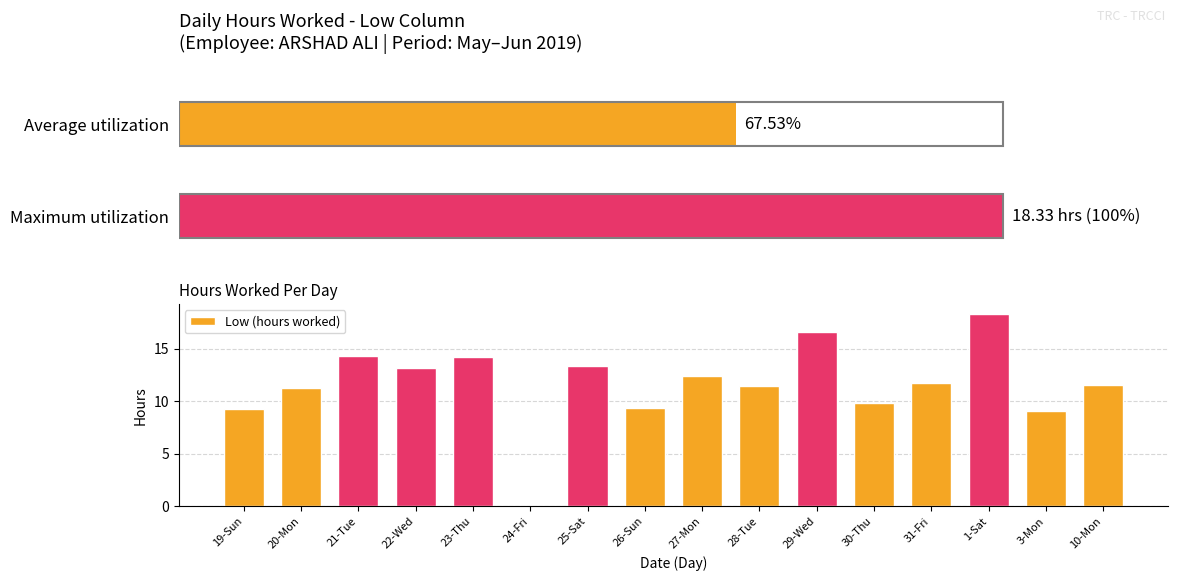

List the labels in order of value, smallest first.

24-Fri, 3-Mon, 19-Sun, 26-Sun, 30-Thu, 20-Mon, 28-Tue, 10-Mon, 31-Fri, 27-Mon, 22-Wed, 25-Sat, 23-Thu, 21-Tue, 29-Wed, 1-Sat